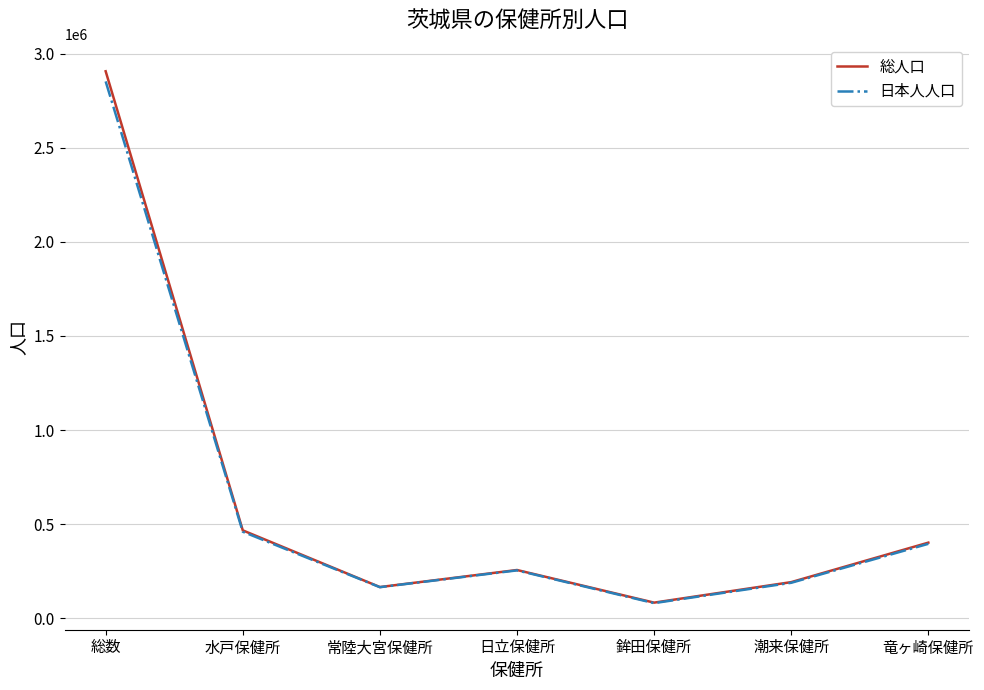

What is the total value across all series at 潮来保健所?

379292